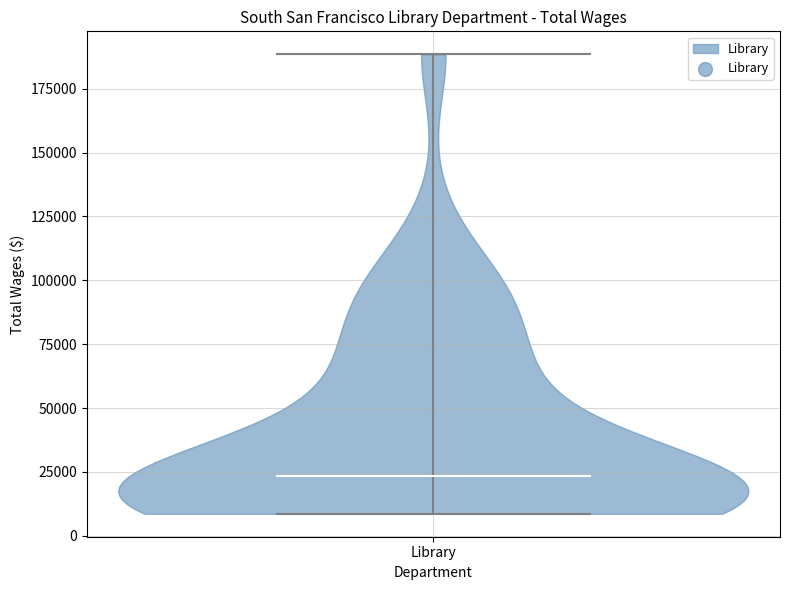

What is the lowest point the violin for Library reaches on the y-axis? The values are not printed on the chart, so give them approximately, as read against the axis.

10000